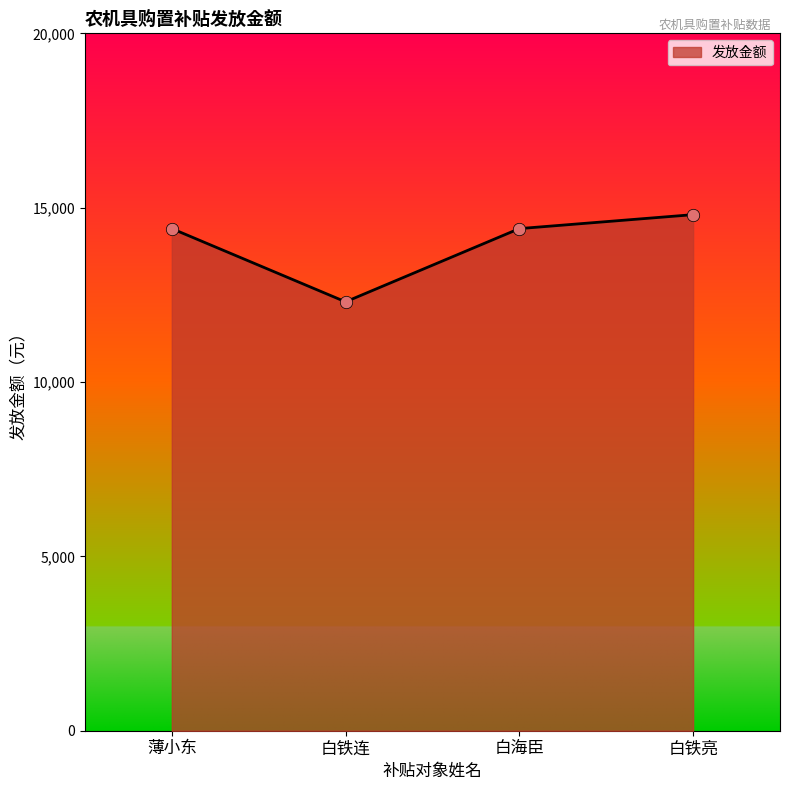

Which has a higher value, 白海臣 or 白铁连?

白海臣